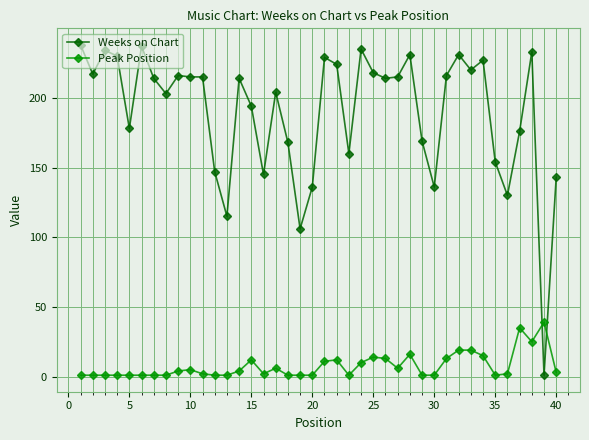

What are all the series names shown in the legend?

Weeks on Chart, Peak Position